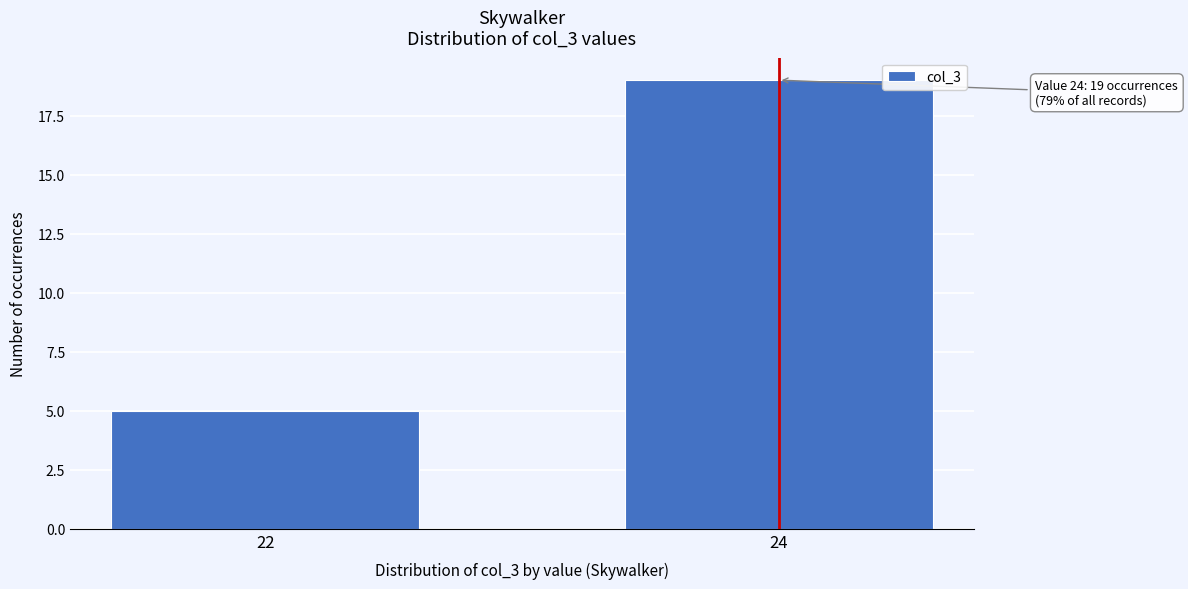

Reading left to right, what are all the values shown in this chart?

22=5	24=19